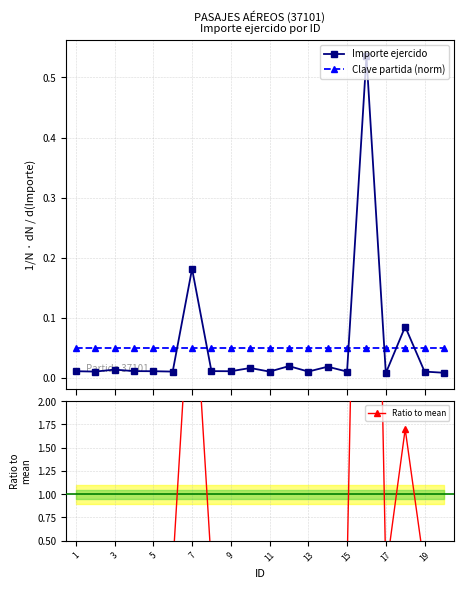

After their last crossing, which series has the higher values: Clave partida (norm) or Importe ejercido?

Clave partida (norm)